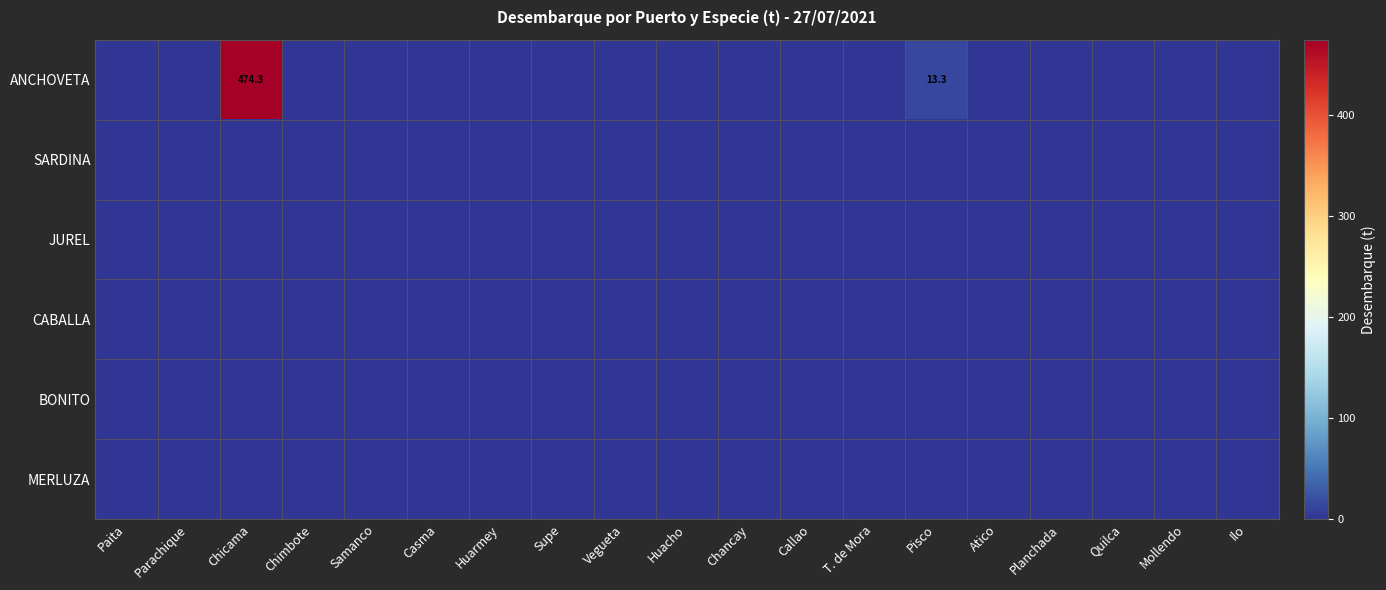

Is it true that CABALLA equals 0.0 at Chancay?

True